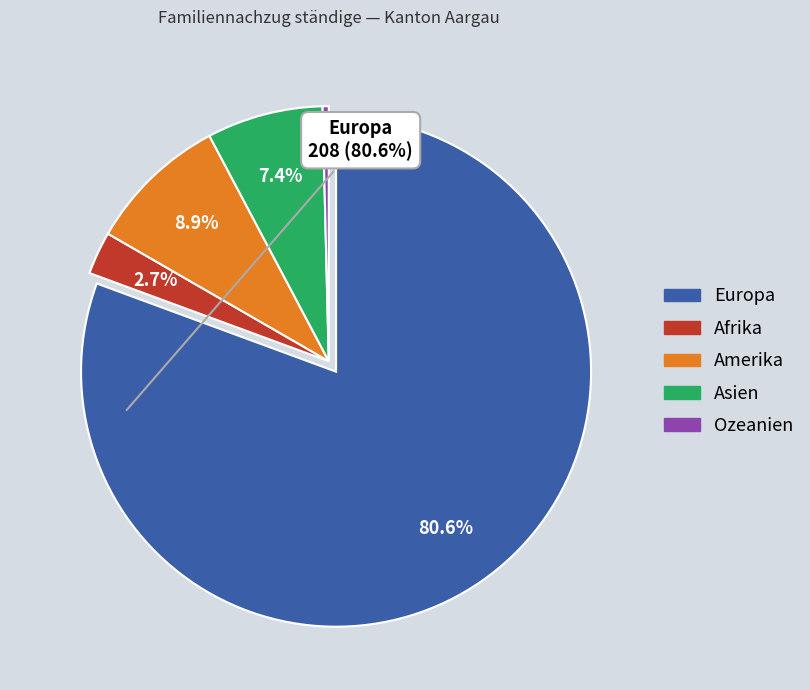

Which slice is the smallest?

Ozeanien